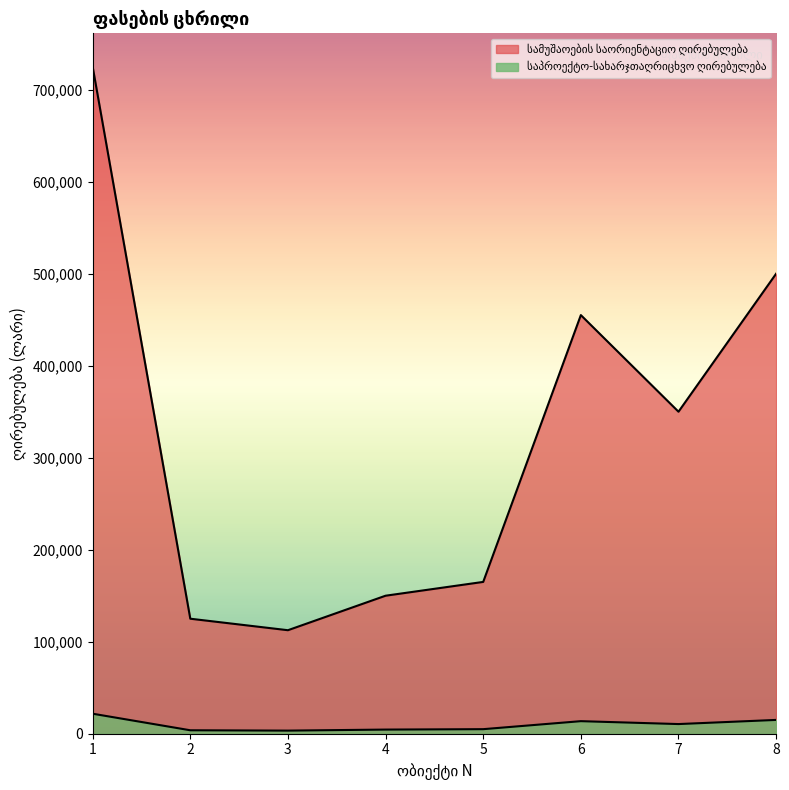

How many distinct data groups are displayed?

2